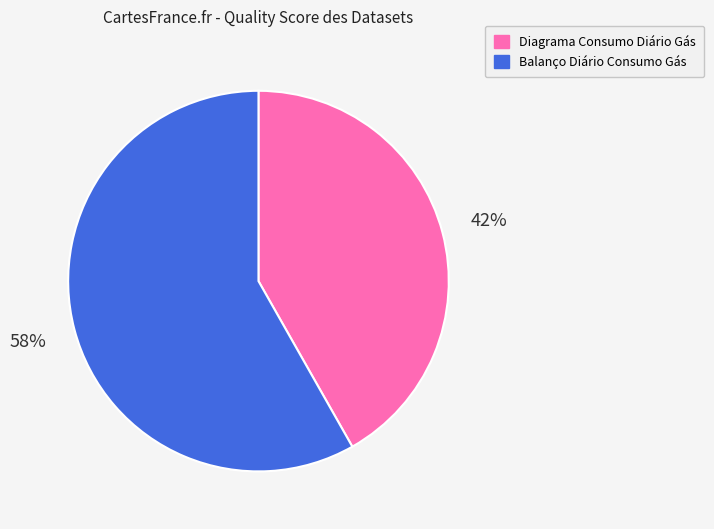

Is there a majority slice in this chart?

Yes